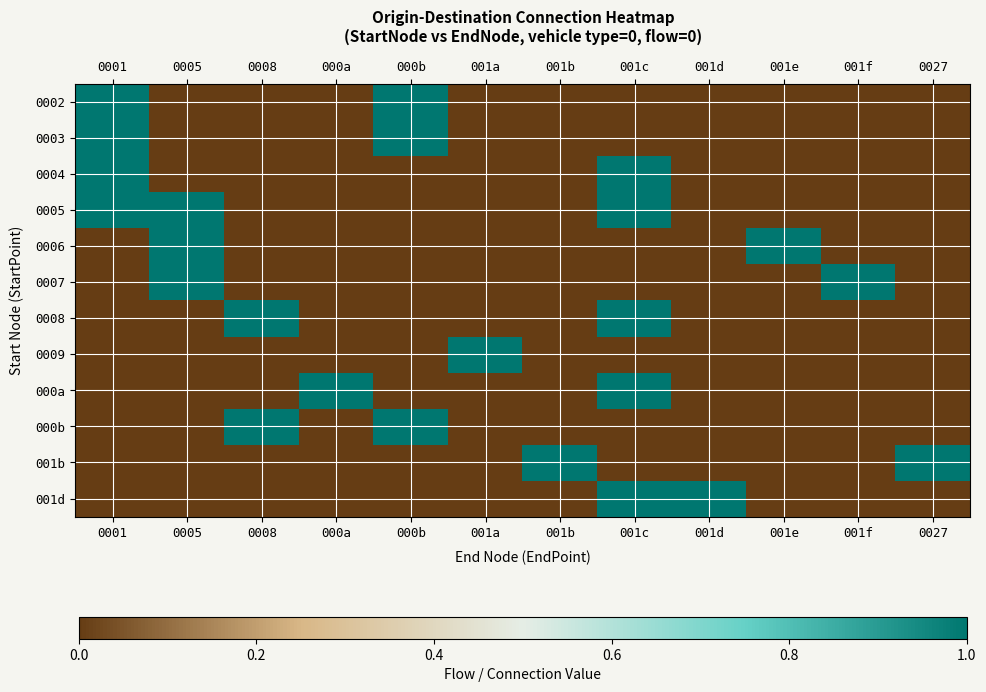

Reading right to left, list all the values displayed in this chart.

0002: 0027=0	001f=0	001e=0	001d=0	001c=0	001b=0	001a=0	000b=1	000a=0	0008=0	0005=0	0001=1
0003: 0027=0	001f=0	001e=0	001d=0	001c=0	001b=0	001a=0	000b=1	000a=0	0008=0	0005=0	0001=1
0004: 0027=0	001f=0	001e=0	001d=0	001c=1	001b=0	001a=0	000b=0	000a=0	0008=0	0005=0	0001=1
0005: 0027=0	001f=0	001e=0	001d=0	001c=1	001b=0	001a=0	000b=0	000a=0	0008=0	0005=1	0001=1
0006: 0027=0	001f=0	001e=1	001d=0	001c=0	001b=0	001a=0	000b=0	000a=0	0008=0	0005=1	0001=0
0007: 0027=0	001f=1	001e=0	001d=0	001c=0	001b=0	001a=0	000b=0	000a=0	0008=0	0005=1	0001=0
0008: 0027=0	001f=0	001e=0	001d=0	001c=1	001b=0	001a=0	000b=0	000a=0	0008=1	0005=0	0001=0
0009: 0027=0	001f=0	001e=0	001d=0	001c=0	001b=0	001a=1	000b=0	000a=0	0008=0	0005=0	0001=0
000a: 0027=0	001f=0	001e=0	001d=0	001c=1	001b=0	001a=0	000b=0	000a=1	0008=0	0005=0	0001=0
000b: 0027=0	001f=0	001e=0	001d=0	001c=0	001b=0	001a=0	000b=1	000a=0	0008=1	0005=0	0001=0
001b: 0027=1	001f=0	001e=0	001d=0	001c=0	001b=1	001a=0	000b=0	000a=0	0008=0	0005=0	0001=0
001d: 0027=0	001f=0	001e=0	001d=1	001c=1	001b=0	001a=0	000b=0	000a=0	0008=0	0005=0	0001=0